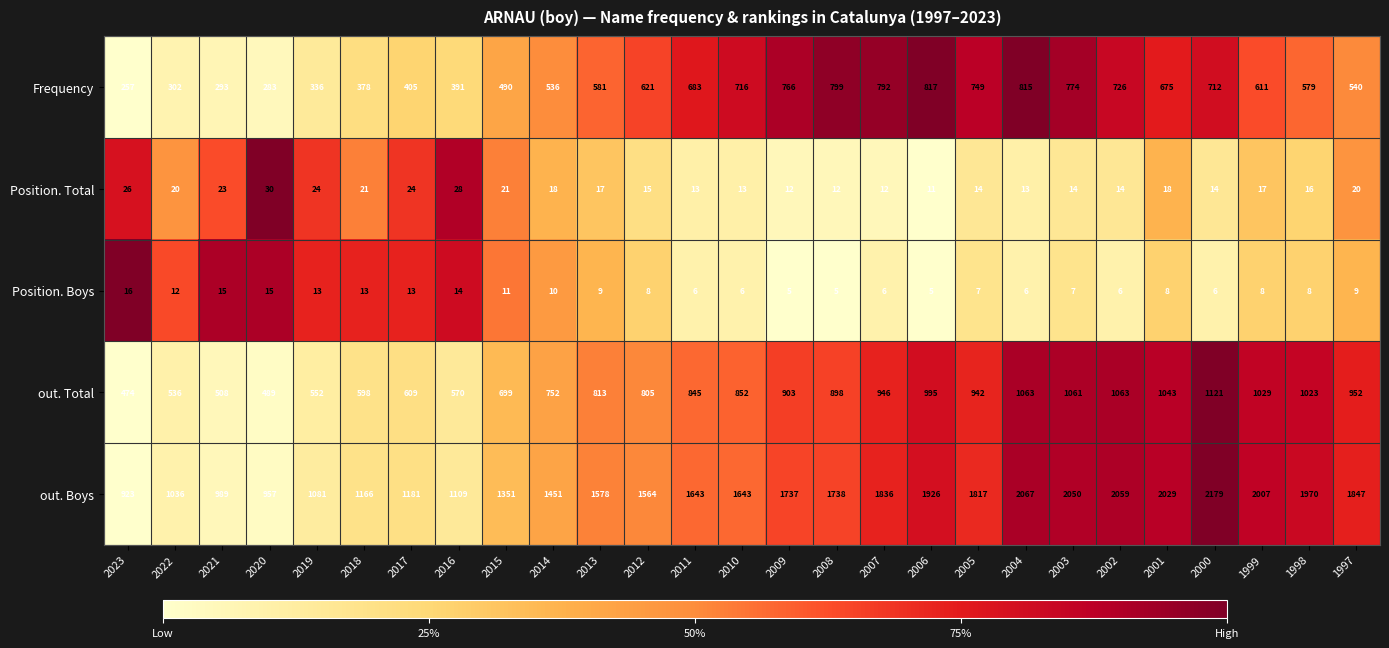

What is the total value across all series at 2020?

1774